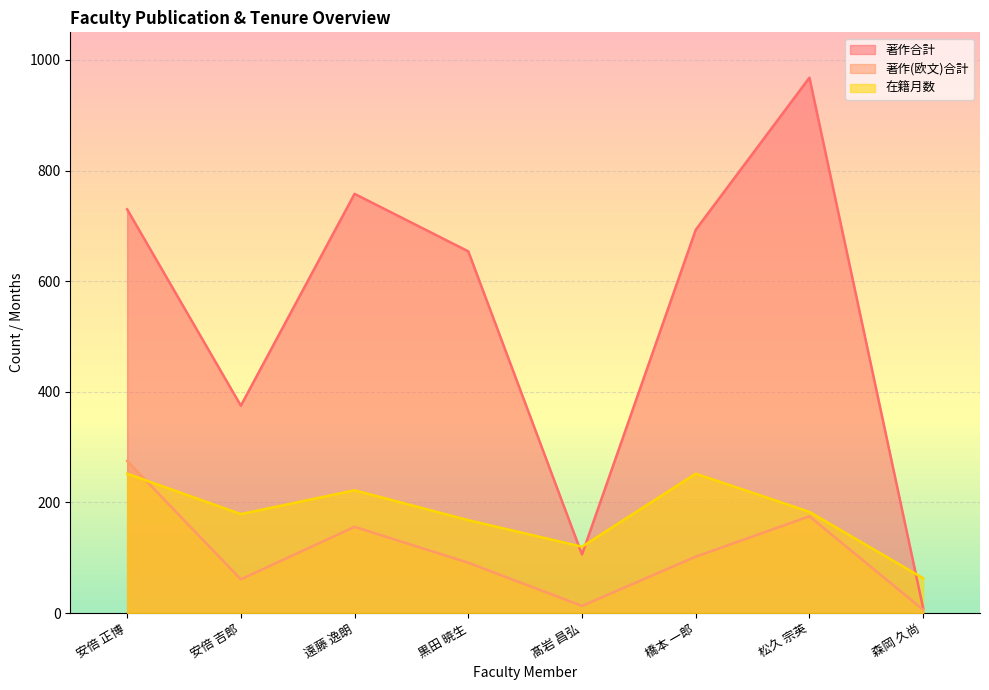

Between 黒田 暁生 and 橋本 一郎, which series saw the biggest shift?

在籍月数